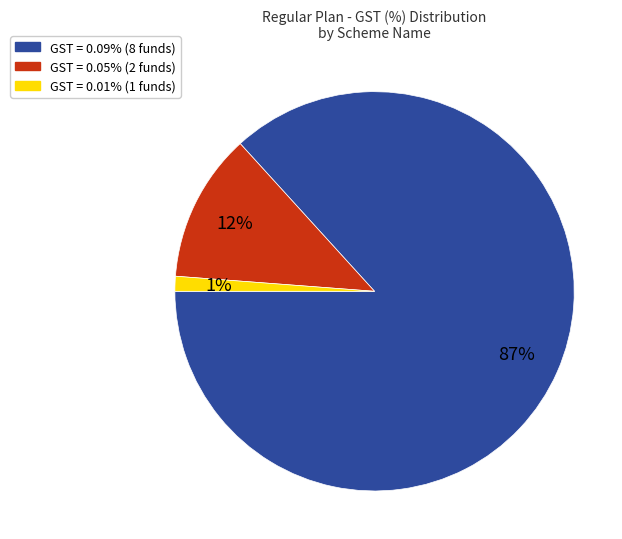

Does any single category account for the majority?

Yes